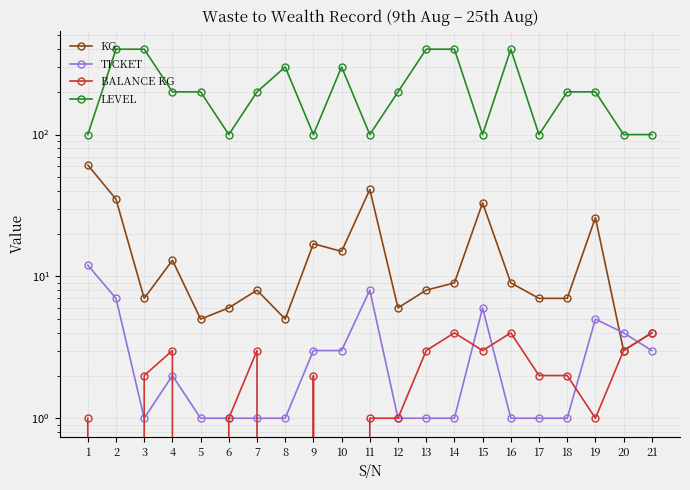

Is the value of LEVEL at 14 greater than the value of TICKET at 6?

Yes